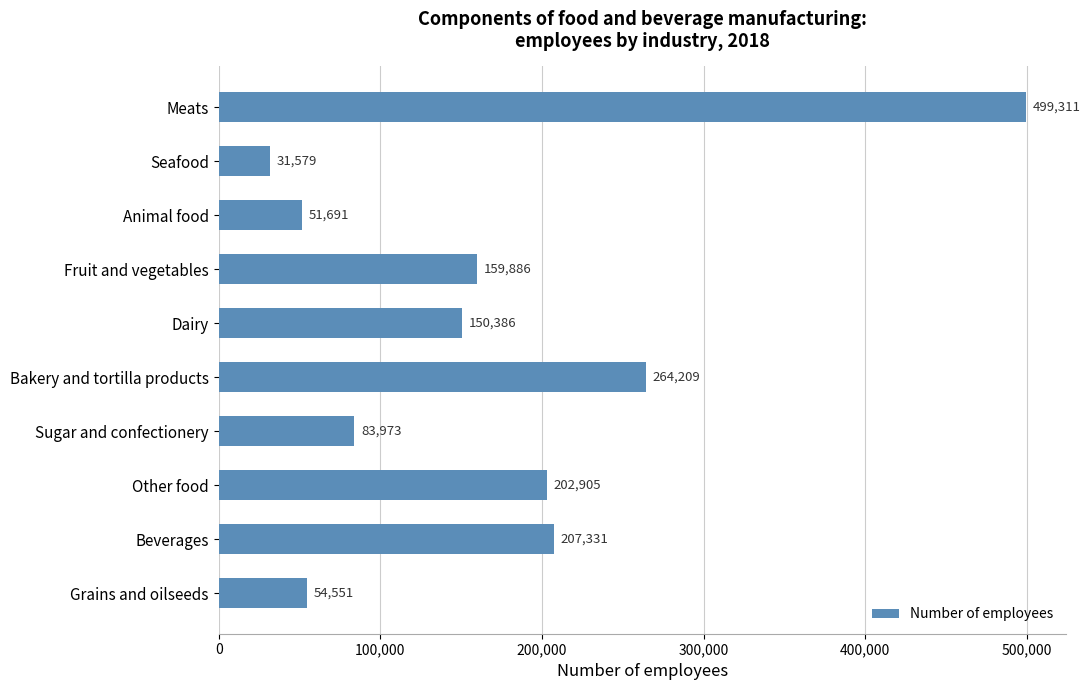

What is the label of the 6th bar from the top?

Bakery and tortilla products